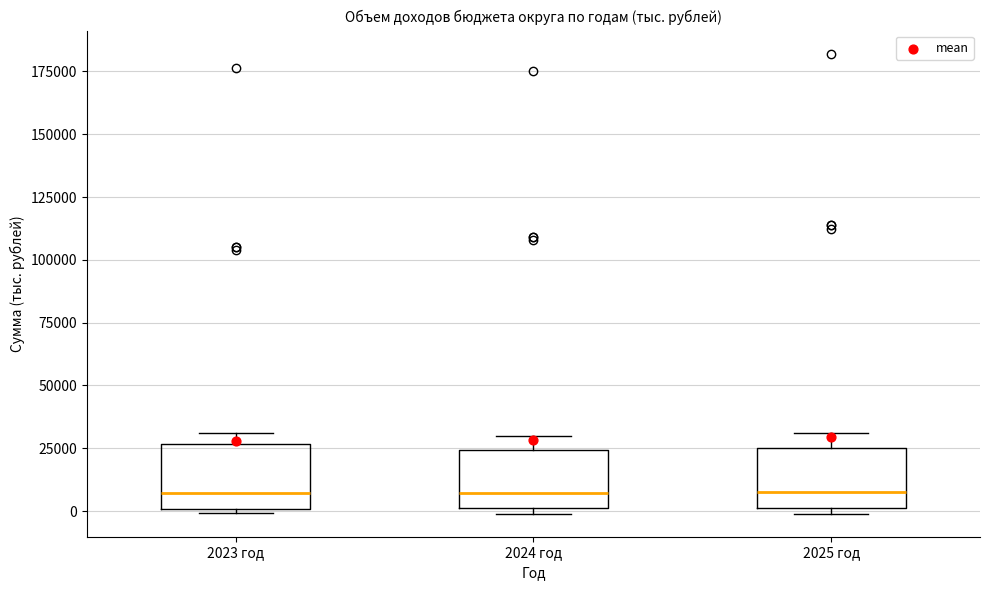

Where is the upper edge of the box for 2024 год on the y-axis? The values are not printed on the chart, so give them approximately, as read against the axis.

25000